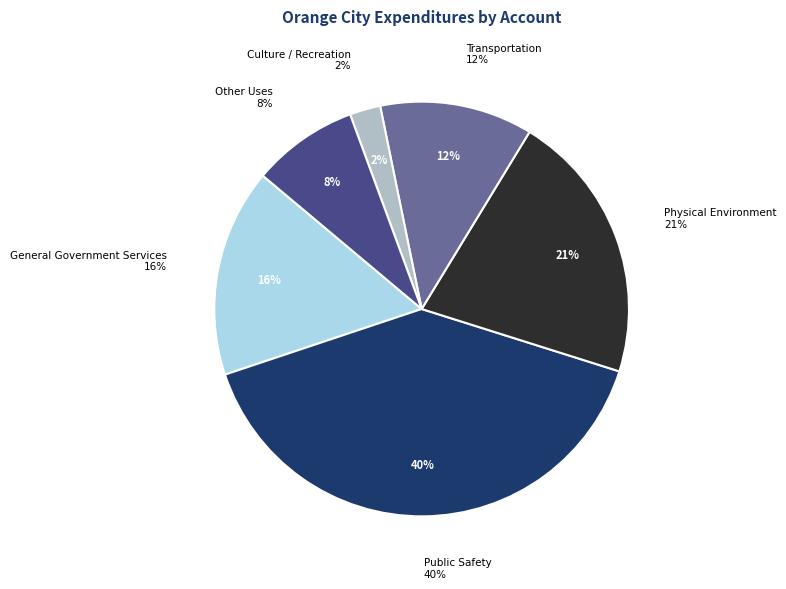

To the nearest percent, what percentage of the pie is Public Safety?

40%